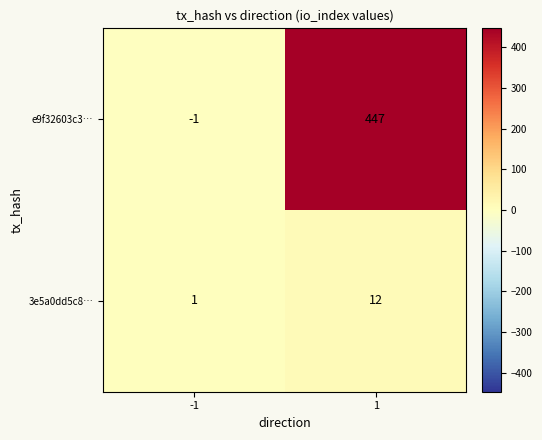

What is the maximum value shown in the chart?

447